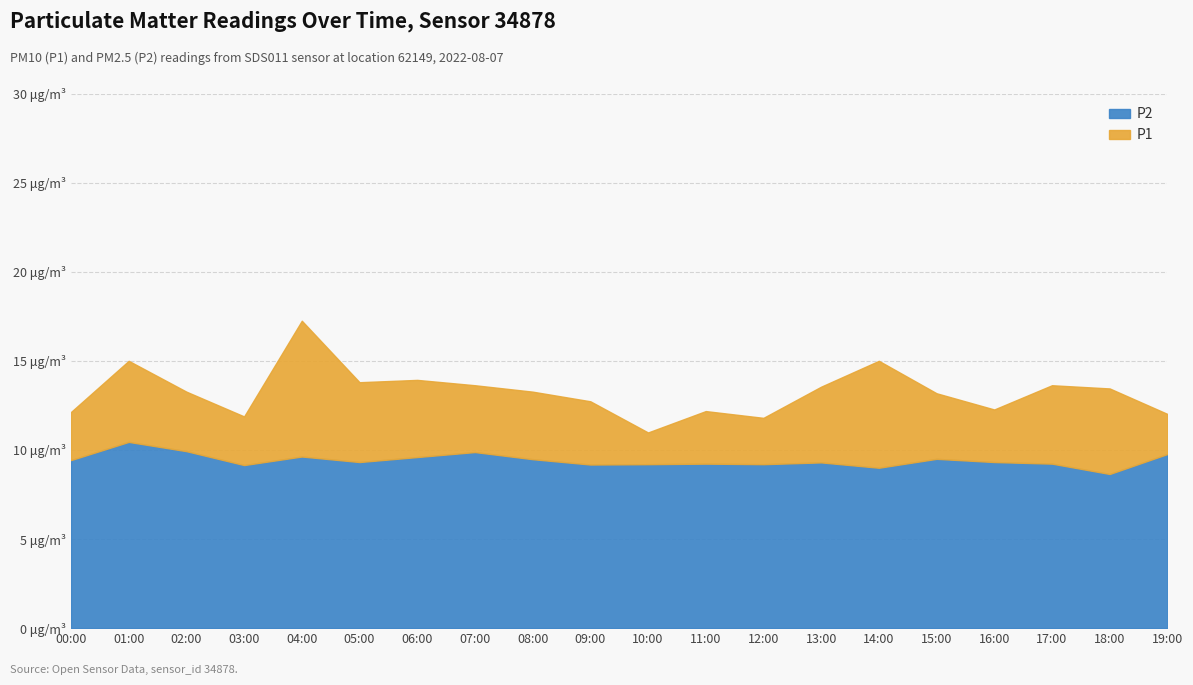

Rank the series at 03:00 from lowest to highest value.

P2, P1